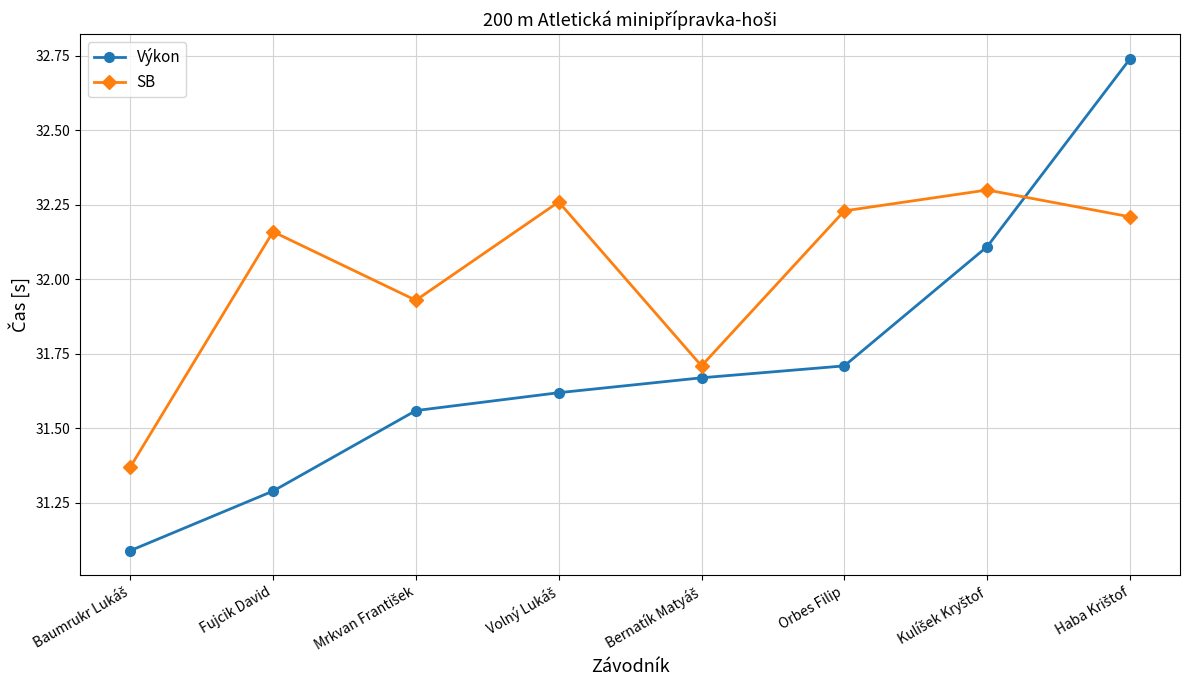

Does the chart have visible grid lines?

Yes